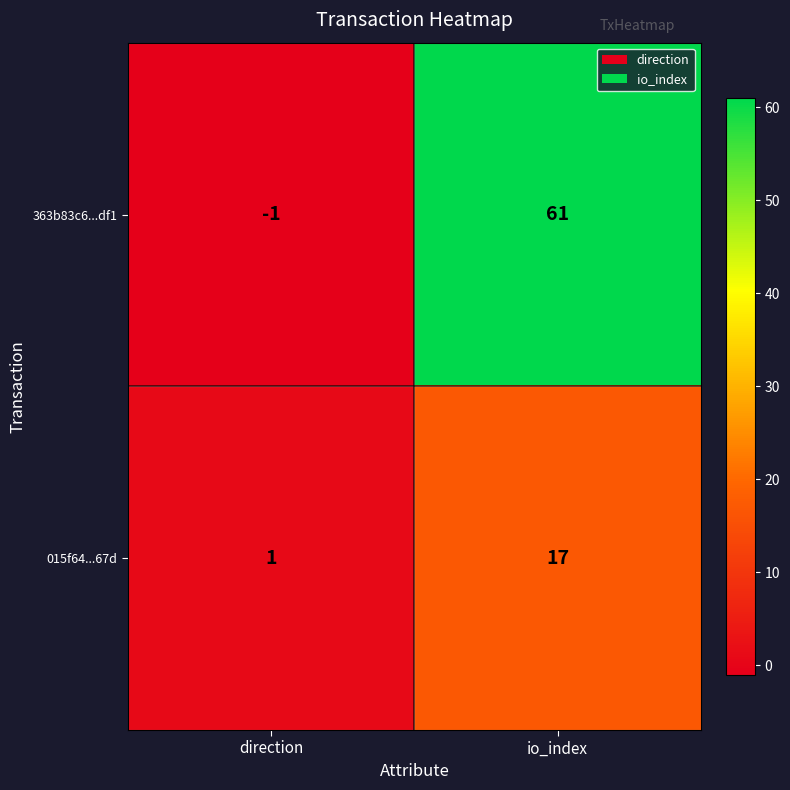

What is the greatest value displayed?

61